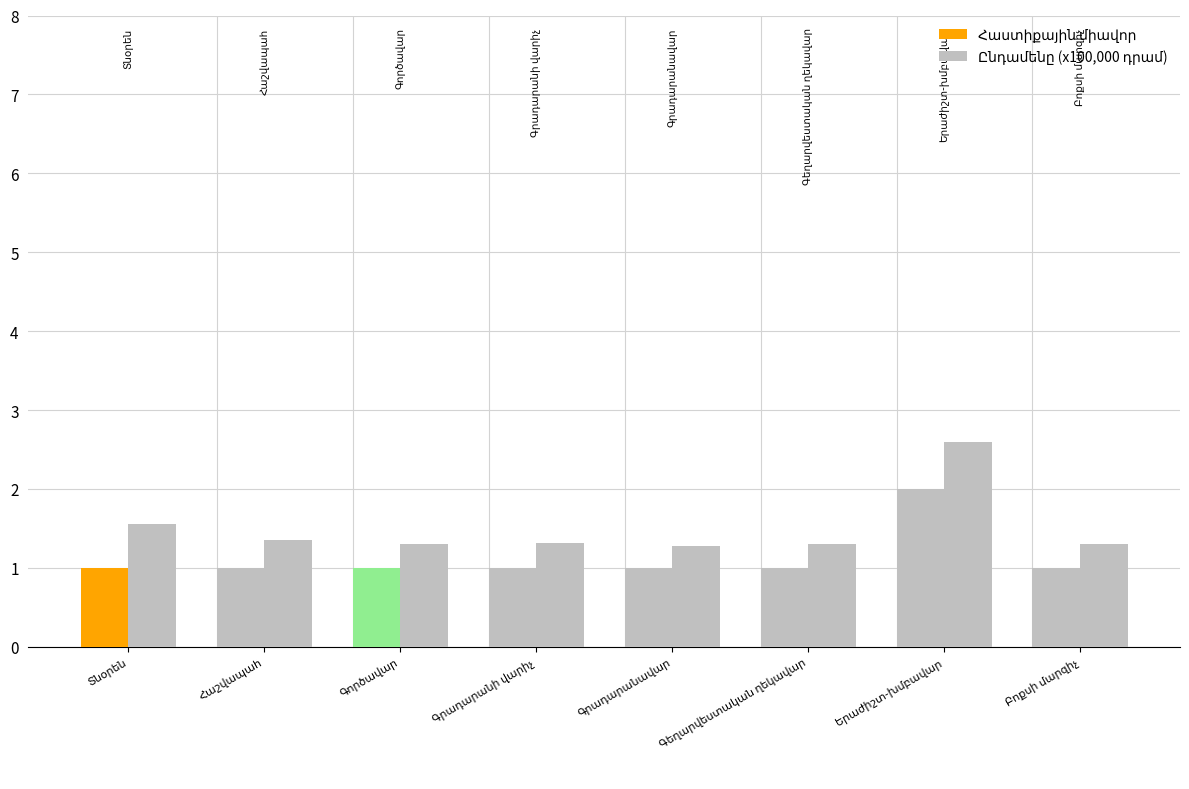

List the labels in order of Ընդամենը (x100,000 դրամ) value, largest first.

Երաժիշտ-խմբավար, Տնօրեն, Հաշվապահ, Գրադարանի վարիչ, Գործավար, Գեղարվեստական ղեկավար, Բոքսի մարզիչ, Գրադարանավար